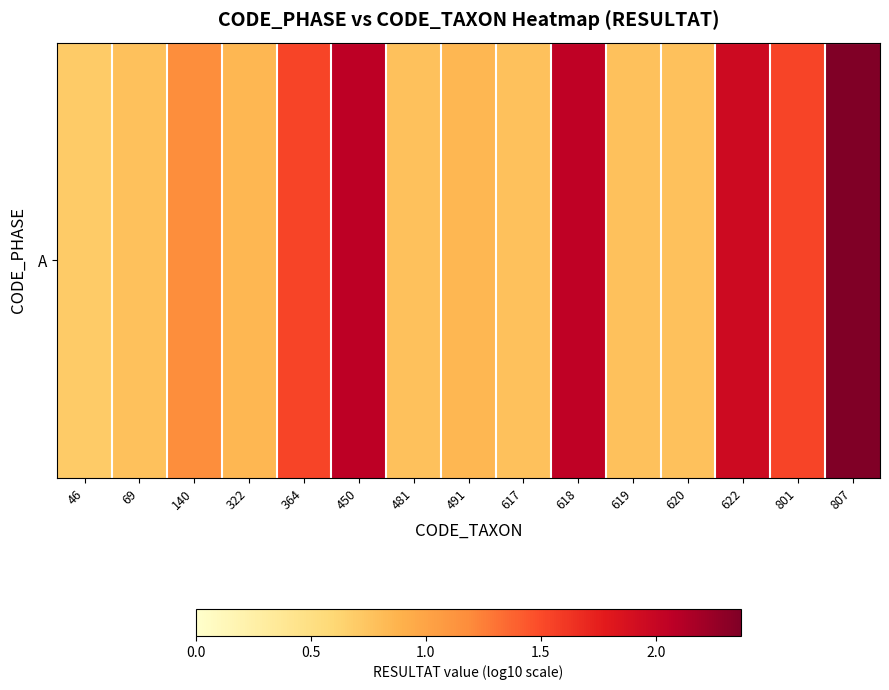

What is the difference between the maximum and second lowest values?

1.6